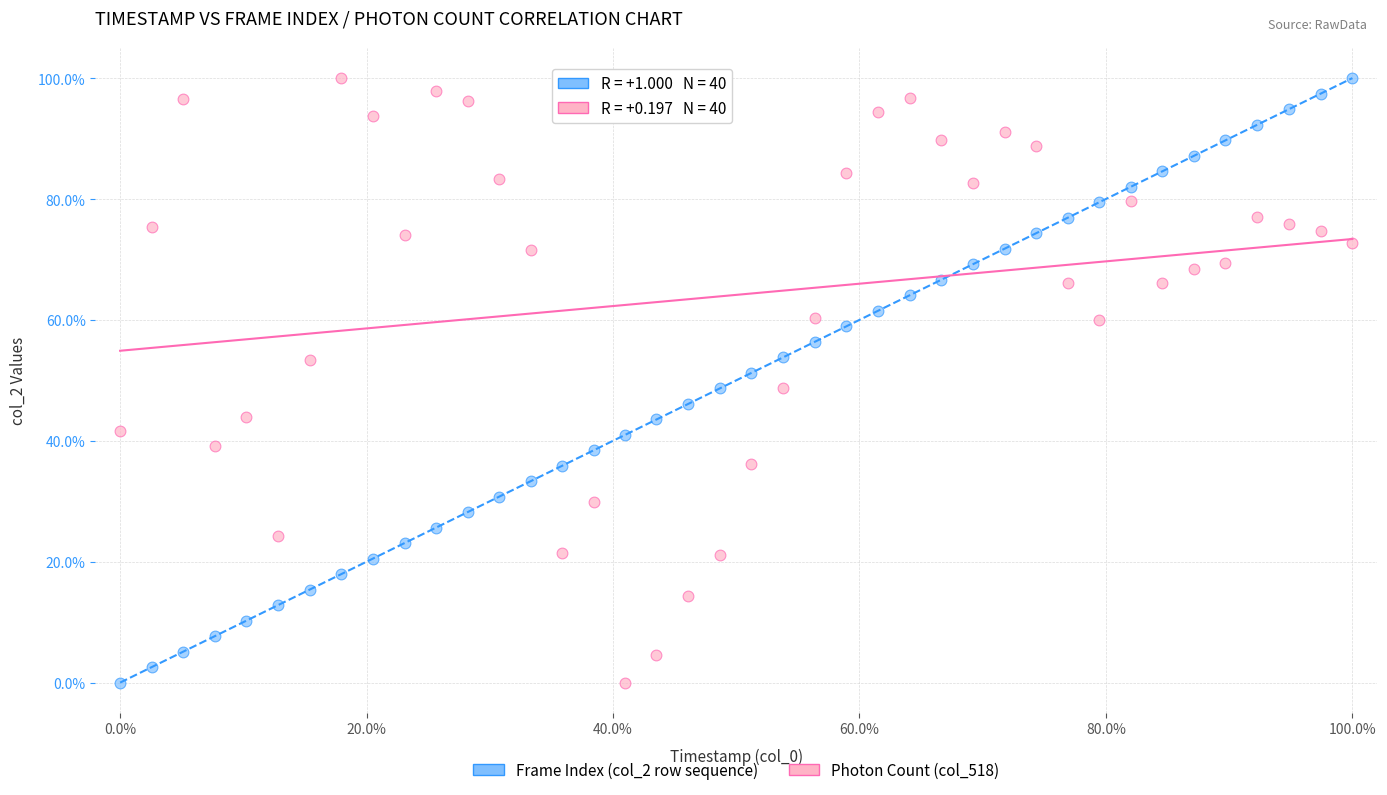

What are all the series names shown in the legend?

Frame Index (col_2 row sequence), Photon Count (col_518)